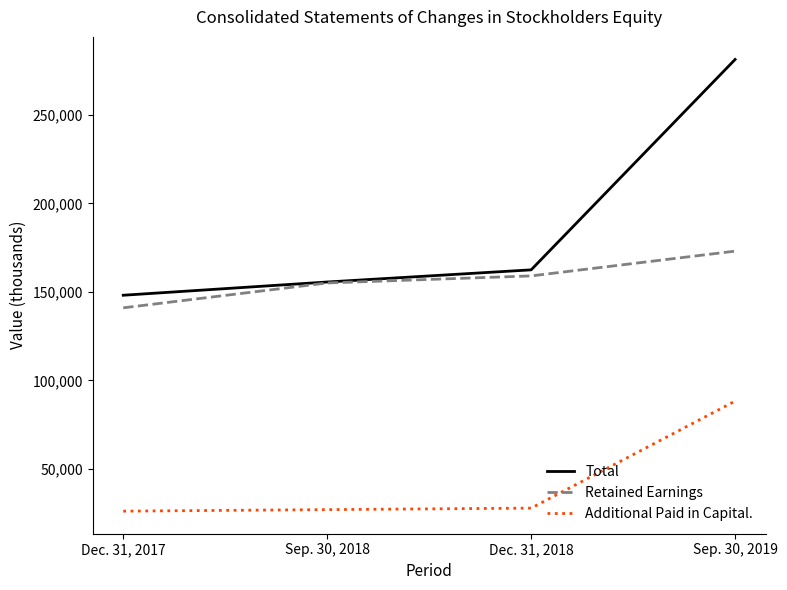

List the series in order of their overall mean, lowest first.

Additional Paid in Capital., Retained Earnings, Total